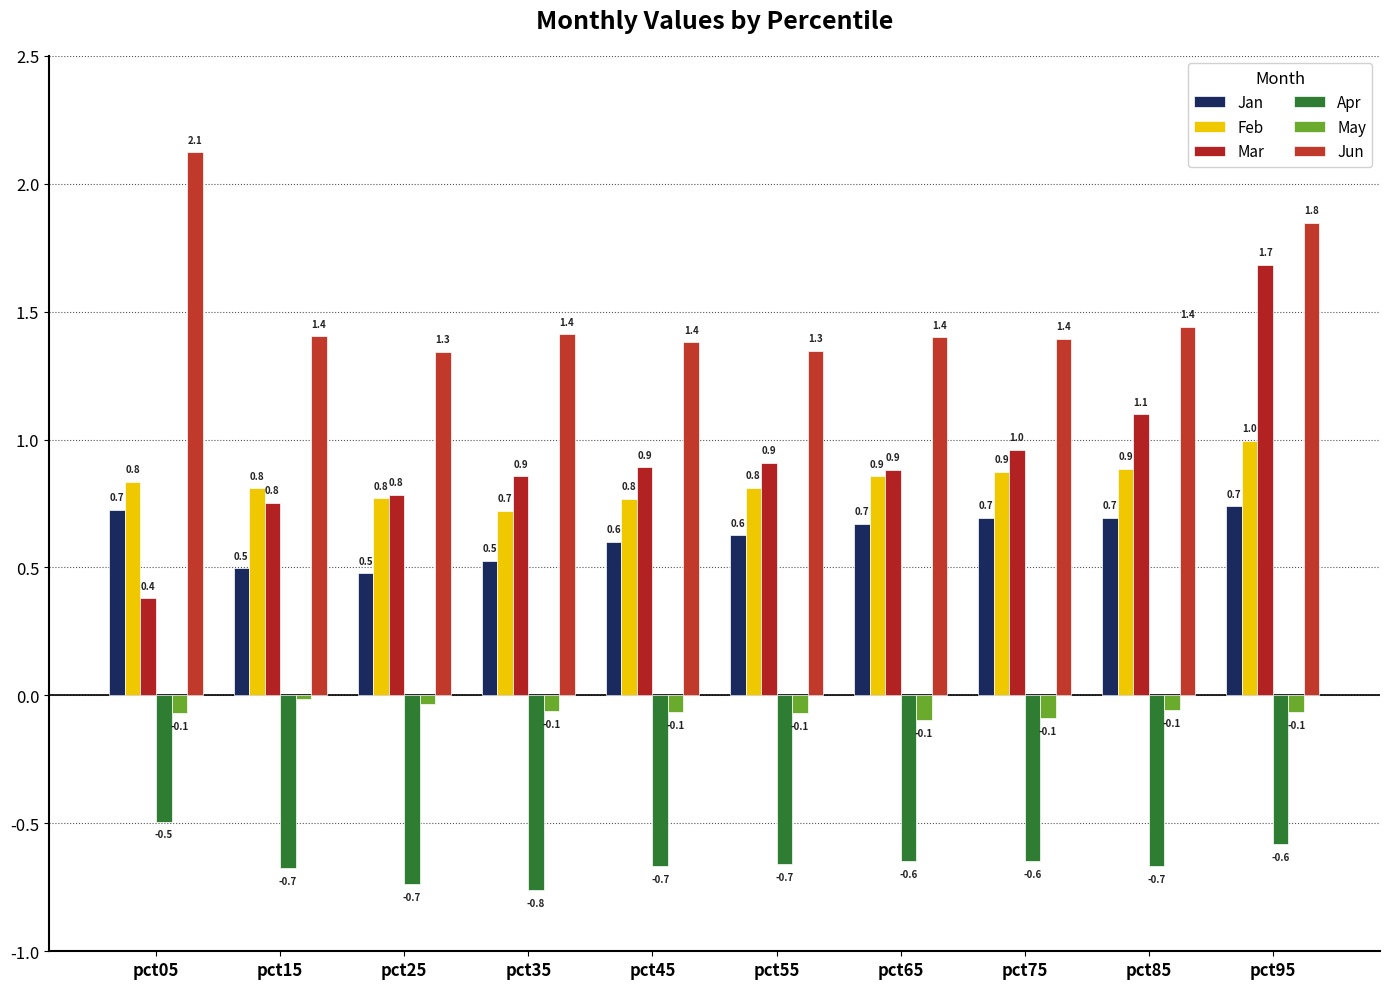

Reading right to left, list all the values displayed in this chart.

Jan: pct95=0.7	pct85=0.7	pct75=0.7	pct65=0.7	pct55=0.6	pct45=0.6	pct35=0.5	pct25=0.5	pct15=0.5	pct05=0.7
Feb: pct95=1.0	pct85=0.9	pct75=0.9	pct65=0.9	pct55=0.8	pct45=0.8	pct35=0.7	pct25=0.8	pct15=0.8	pct05=0.8
Mar: pct95=1.7	pct85=1.1	pct75=1.0	pct65=0.9	pct55=0.9	pct45=0.9	pct35=0.9	pct25=0.8	pct15=0.8	pct05=0.4
Apr: pct95=-0.6	pct85=-0.7	pct75=-0.6	pct65=-0.6	pct55=-0.7	pct45=-0.7	pct35=-0.8	pct25=-0.7	pct15=-0.7	pct05=-0.5
May: pct95=-0.1	pct85=-0.1	pct75=-0.1	pct65=-0.1	pct55=-0.1	pct45=-0.1	pct35=-0.1	pct25=-0.0	pct15=-0.0	pct05=-0.1
Jun: pct95=1.8	pct85=1.4	pct75=1.4	pct65=1.4	pct55=1.3	pct45=1.4	pct35=1.4	pct25=1.3	pct15=1.4	pct05=2.1